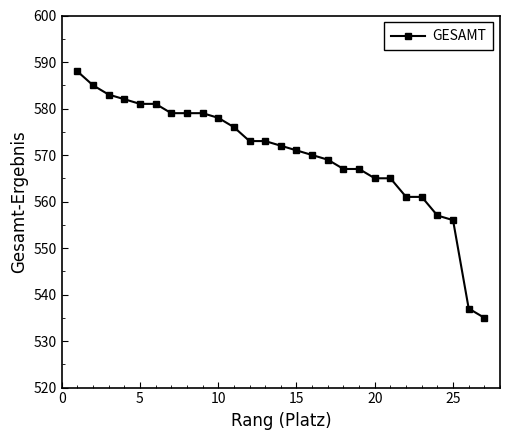

What is the value of the 6th point from the left?

581